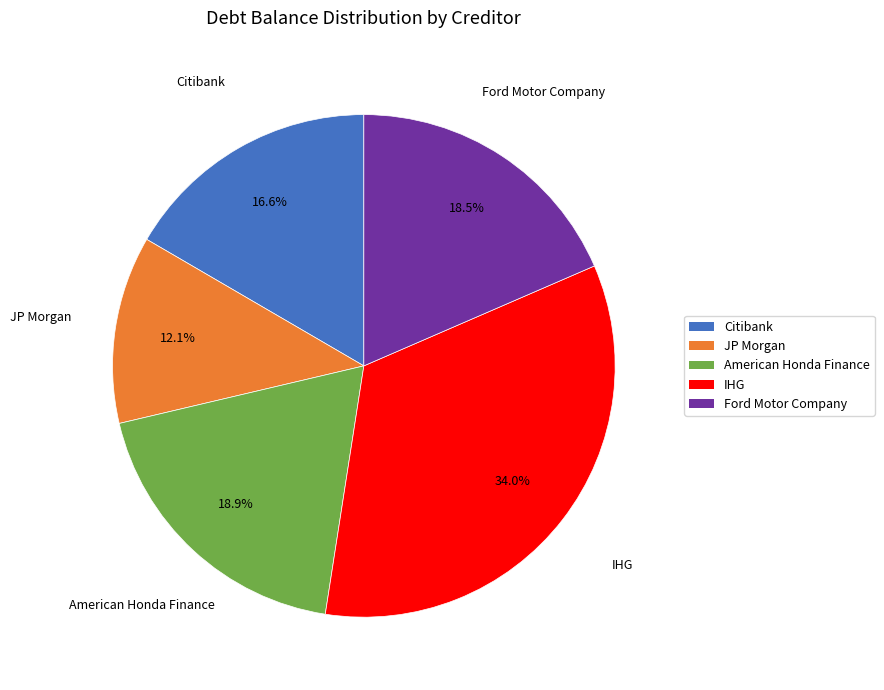

To the nearest percent, what is the combined percentage of Ford Motor Company and IHG?

52%